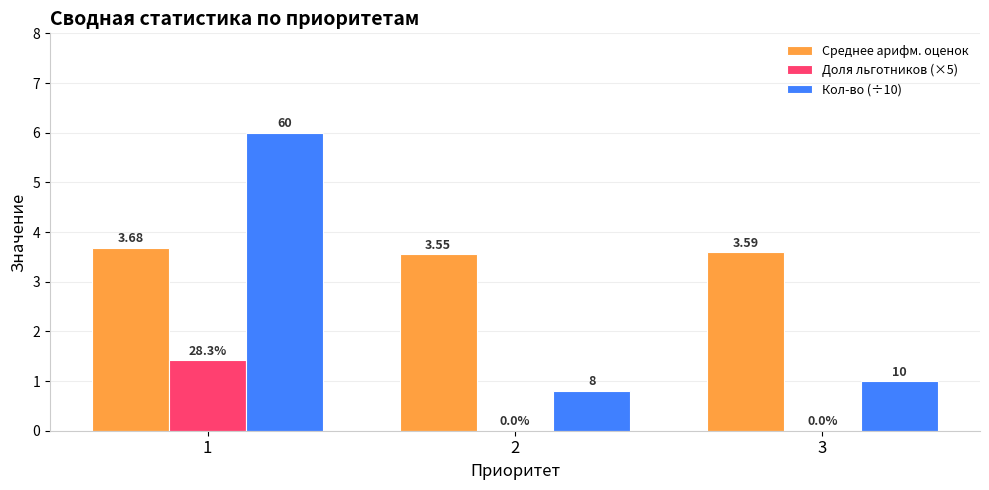

At which category is the sum across all series the highest?

1